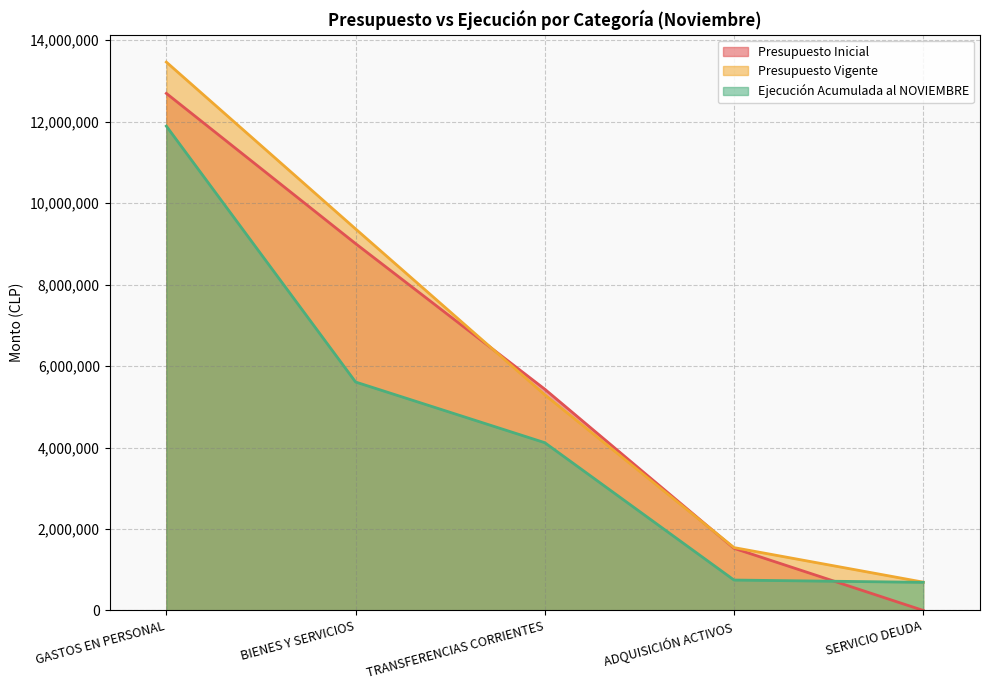

True or false: Ejecución Acumulada al NOVIEMBRE and Presupuesto Vigente cross at least once.

False